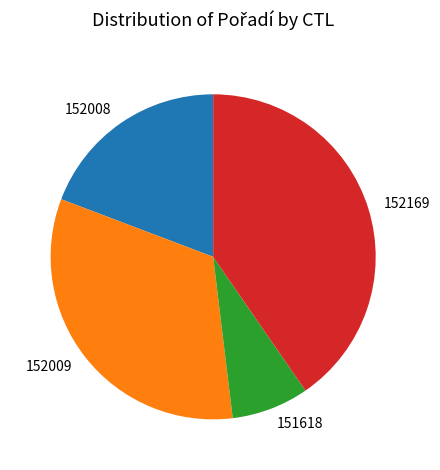

Which category has the biggest portion of the pie?

152169